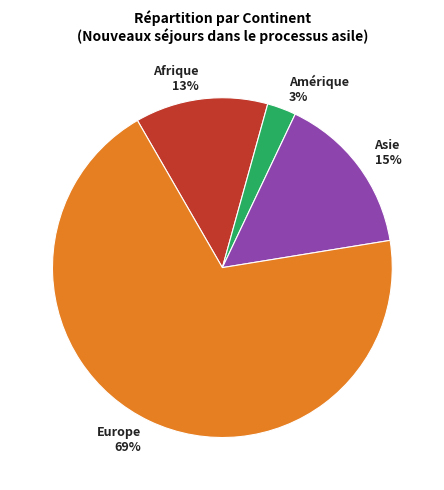

What is the smallest slice in the pie chart?

Amérique 3%